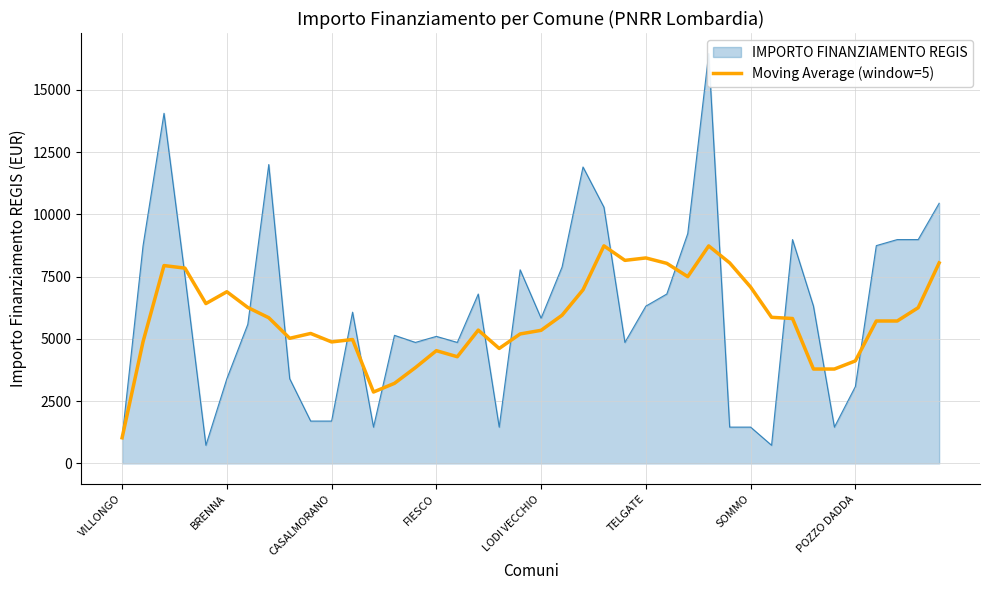

At which label does Moving Average (window=5) reach its minimum?

VILLONGO